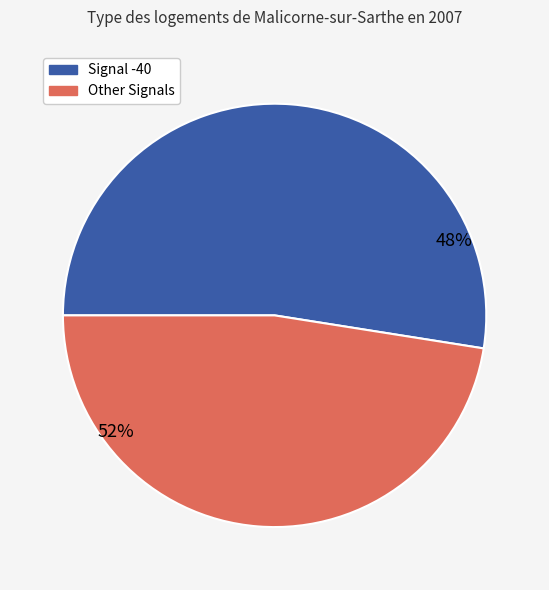

Combined, do -40 and -39 account for over 50%?

No